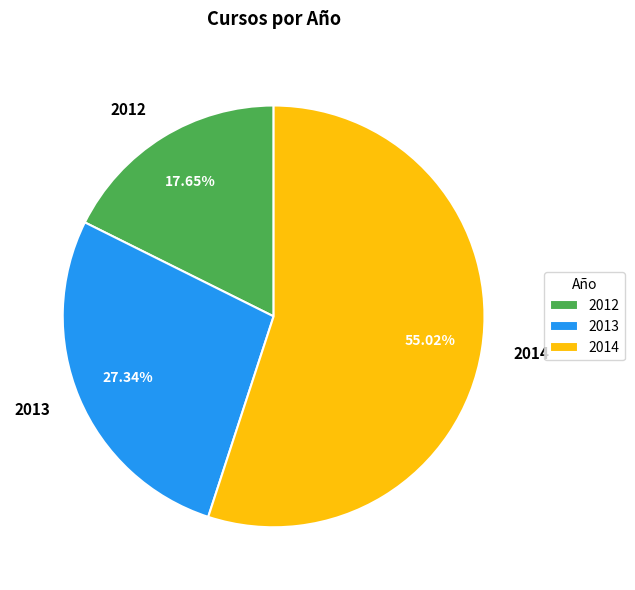

The 2013 slice represents 18% of the pie. True or false?

False